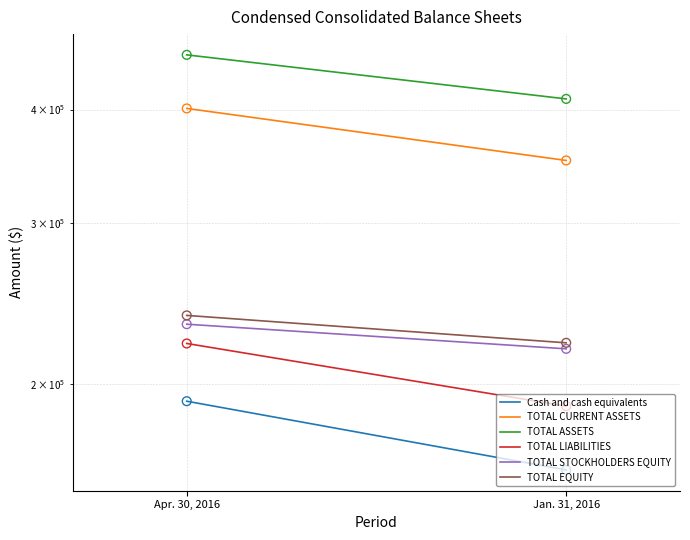

Is the value of TOTAL CURRENT ASSETS at Jan. 31, 2016 greater than the value of Cash and cash equivalents at Jan. 31, 2016?

Yes